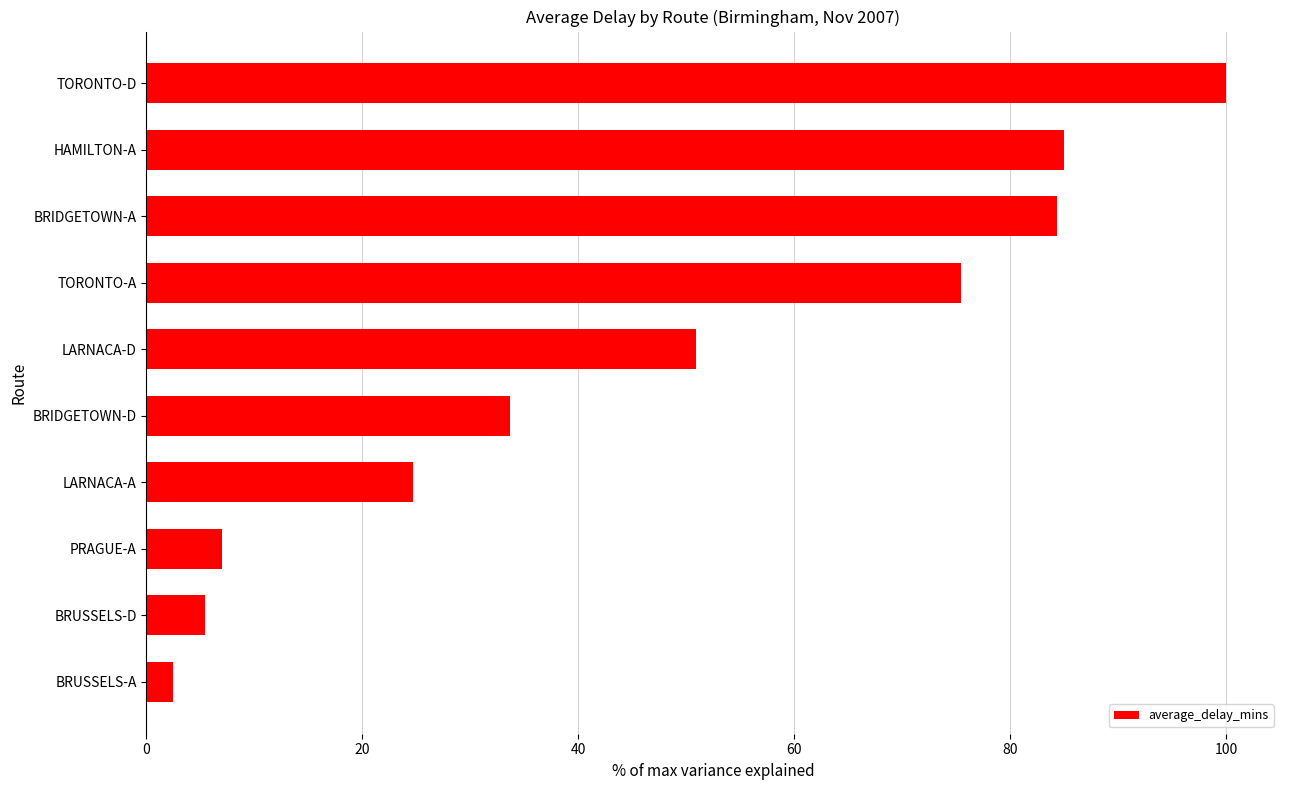

Approximately how many times larger is the value at TORONTO-A compared to HAMILTON-A?

0.9